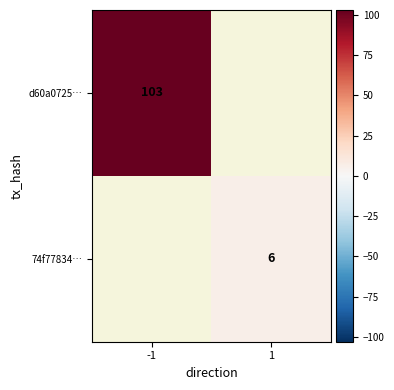

Is it true that 74f77834… equals 9 at 1?

False